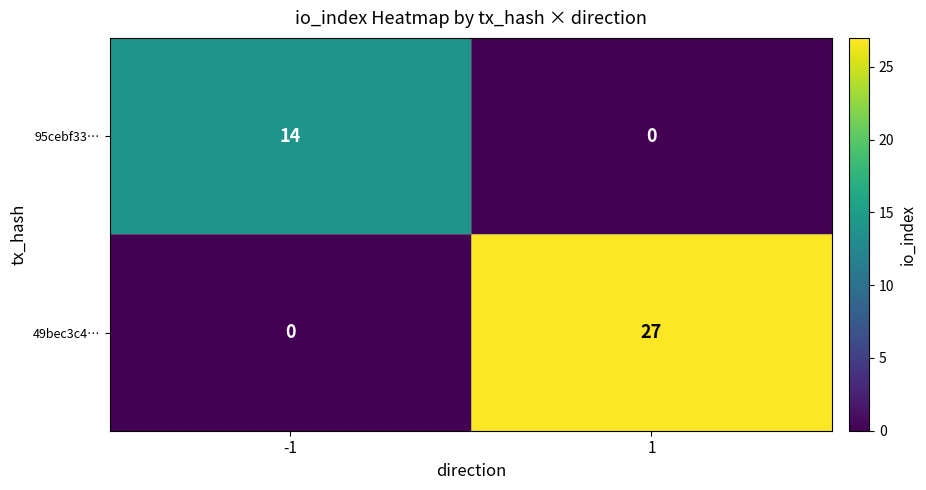

Count the number of categories in the chart.

2